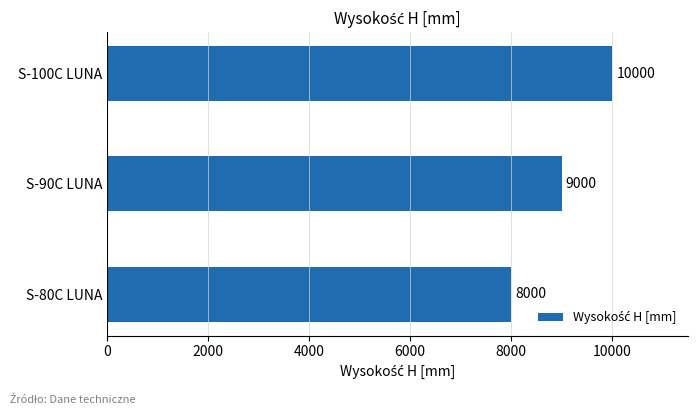

Reading top to bottom, what are all the values shown in this chart?

10000	9000	8000